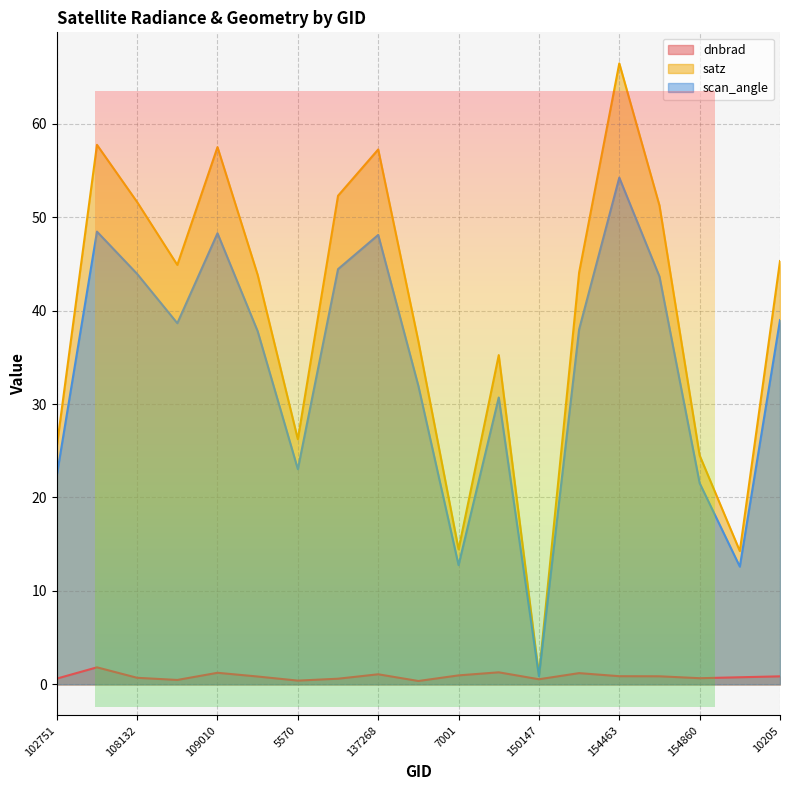

What are all the series names shown in the legend?

dnbrad, satz, scan_angle